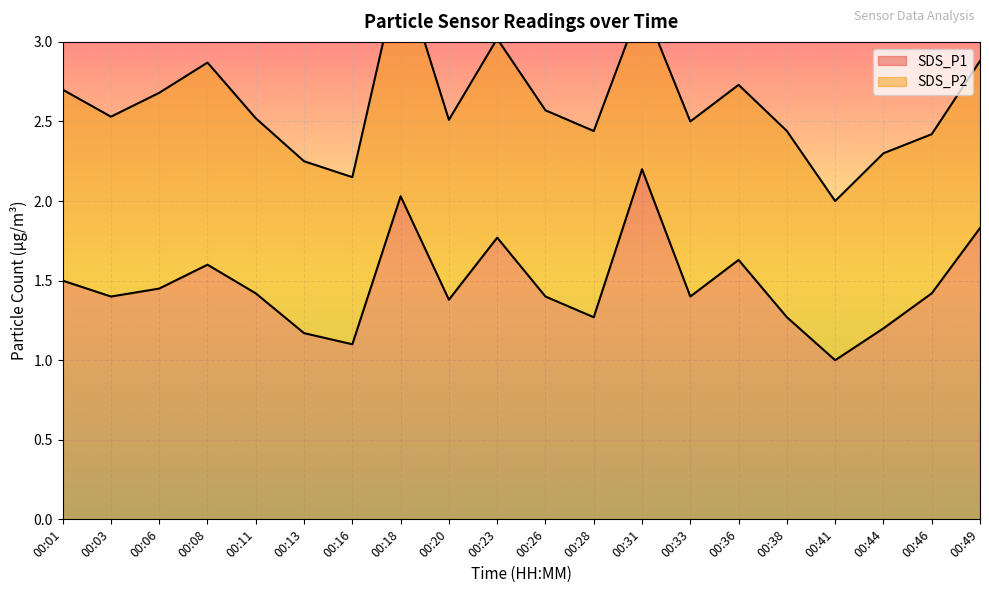

What value does the data have at 00:28?

1.3